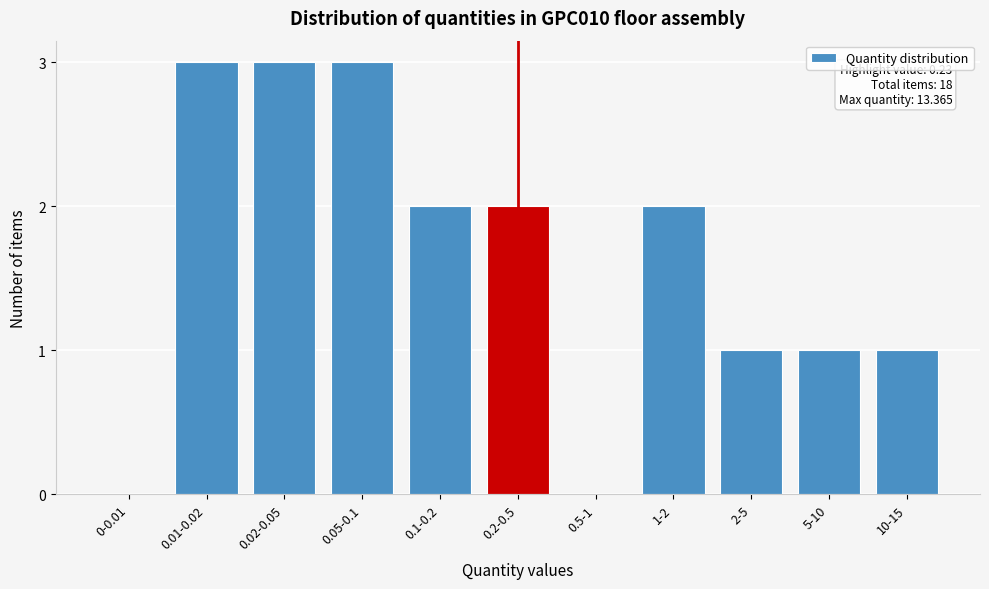

Reading right to left, list all the values displayed in this chart.

10-15=1	5-10=1	2-5=1	1-2=2	0.5-1=0	0.2-0.5=2	0.1-0.2=2	0.05-0.1=3	0.02-0.05=3	0.01-0.02=3	0-0.01=0